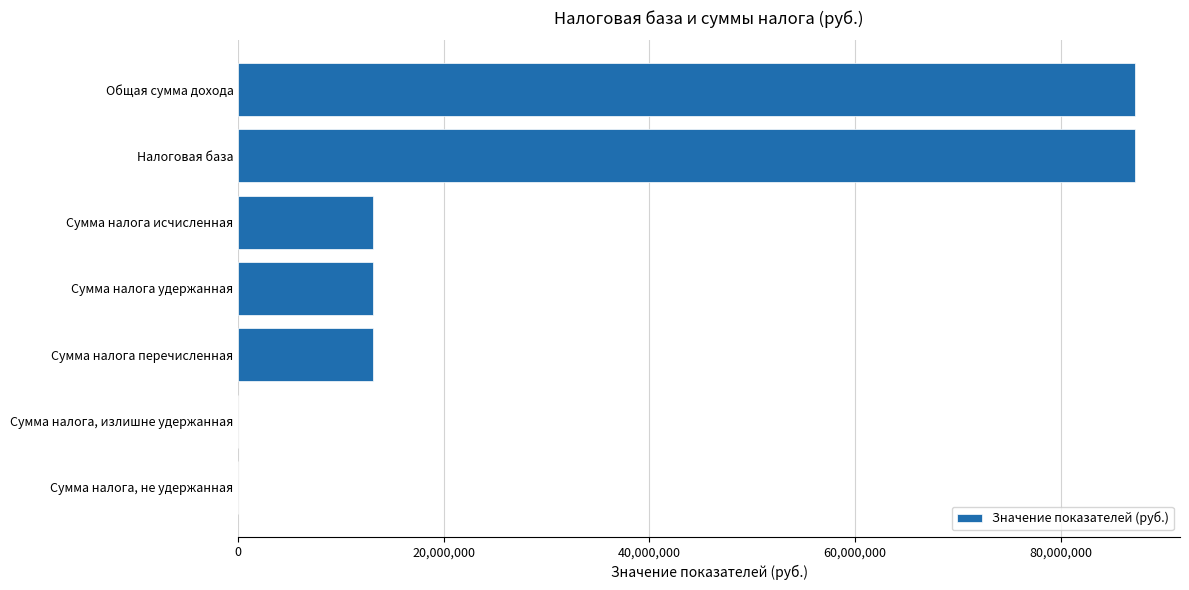

Reading top to bottom, transcribe all the data shown in this chart.

Общая сумма дохода=87240869	Налоговая база=87240869	Сумма налога исчисленная=13086134	Сумма налога удержанная=13086134	Сумма налога перечисленная=13086134	Сумма налога, излишне удержанная=0	Сумма налога, не удержанная=0